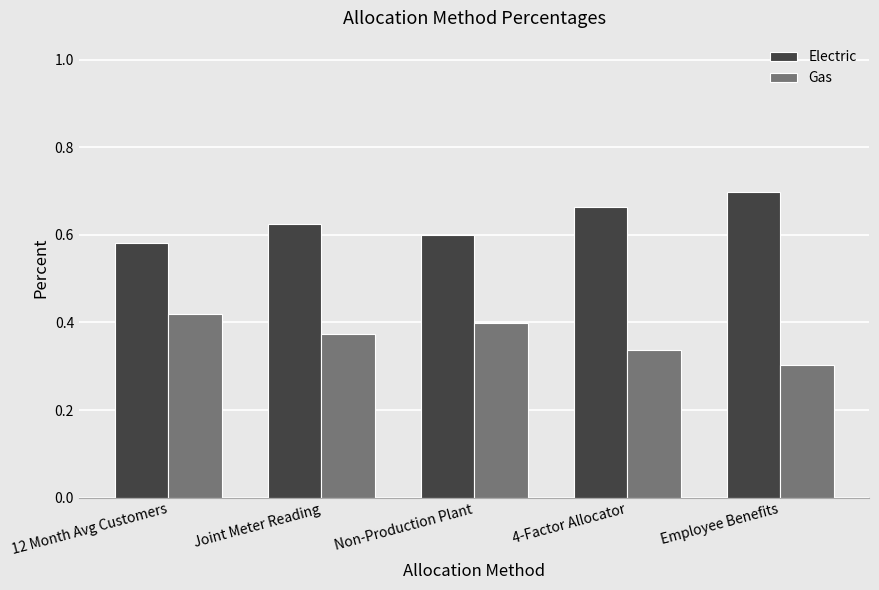

Is the value of Gas at Joint Meter Reading greater than the value of Electric at 4-Factor Allocator?

No